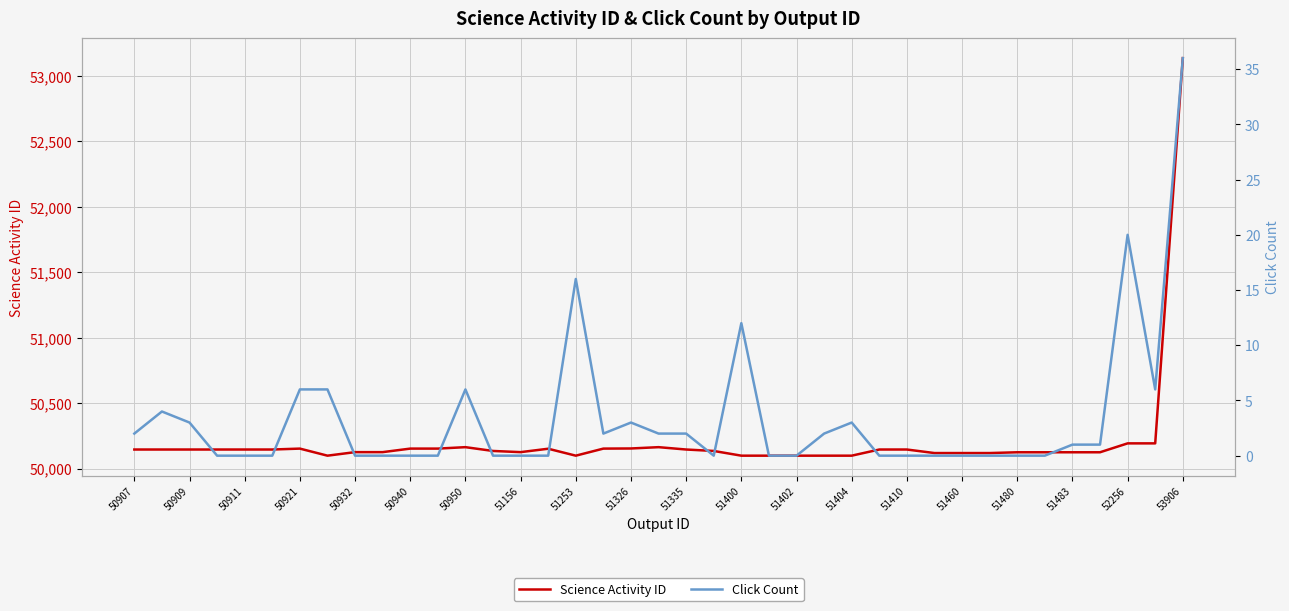

What is the average value of the Click Count series?

3